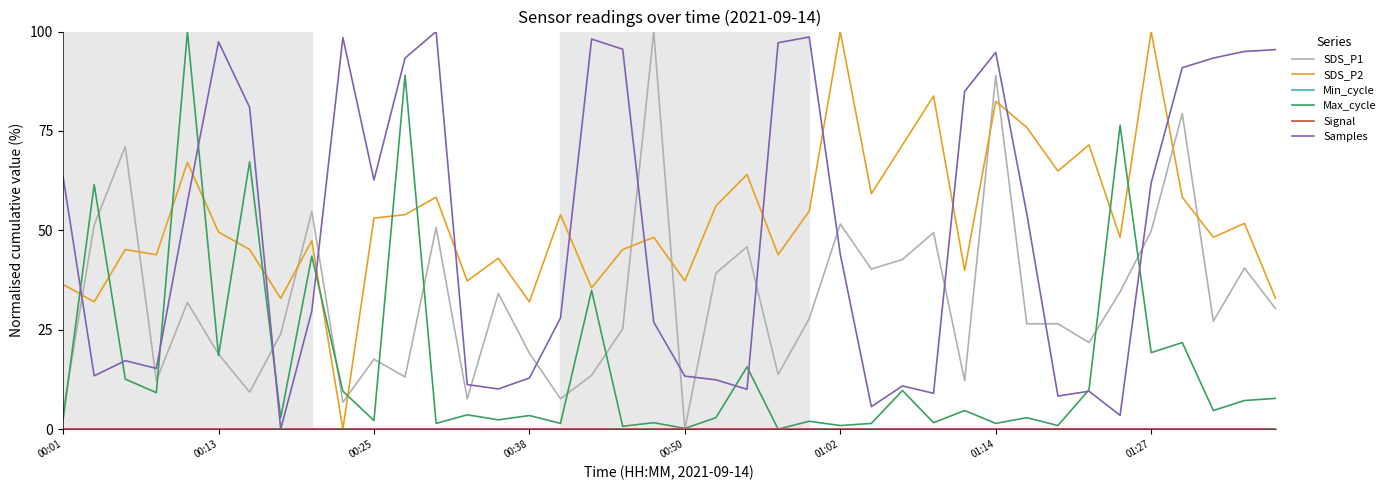

True or false: Min_cycle and SDS_P1 cross at least once.

False